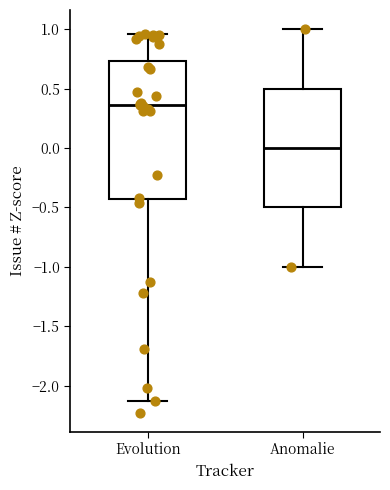

Reading left to right, read every box against the y-axis: the position of its median line, the range the box covers, and the ends of its whiskers. The values are not printed on the chart, so give them approximately, as read against the axis.

Evolution: median 0.35, box -0.45 to 0.75, whiskers -2.15 to 0.95
Anomalie: median 0.00, box -0.50 to 0.50, whiskers -1.00 to 1.00